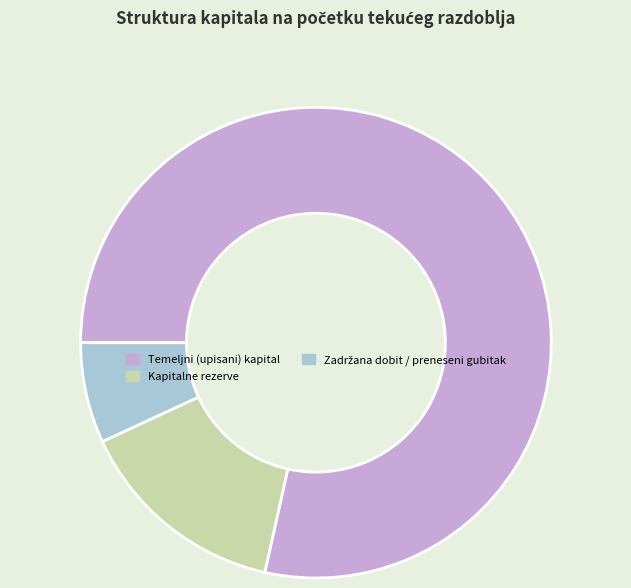

Which slice is the largest?

Temeljni (upisani) kapital